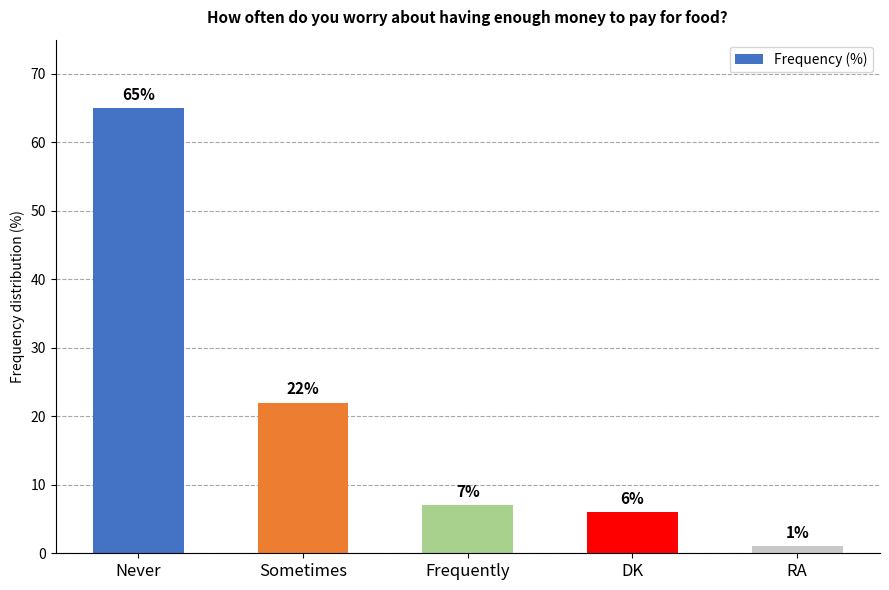

At which category does the chart reach its minimum across all series?

RA